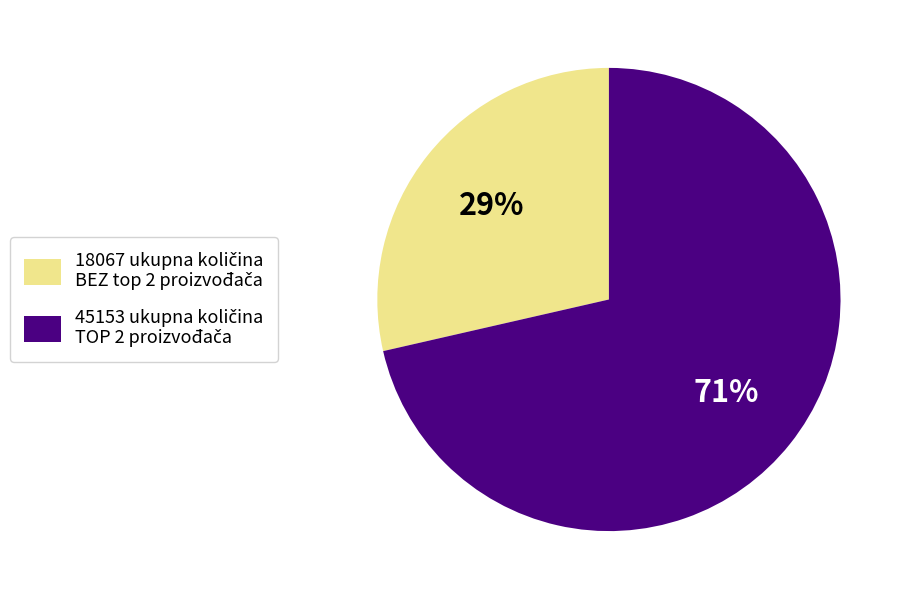

To the nearest percent, what is the average slice percentage?

50%